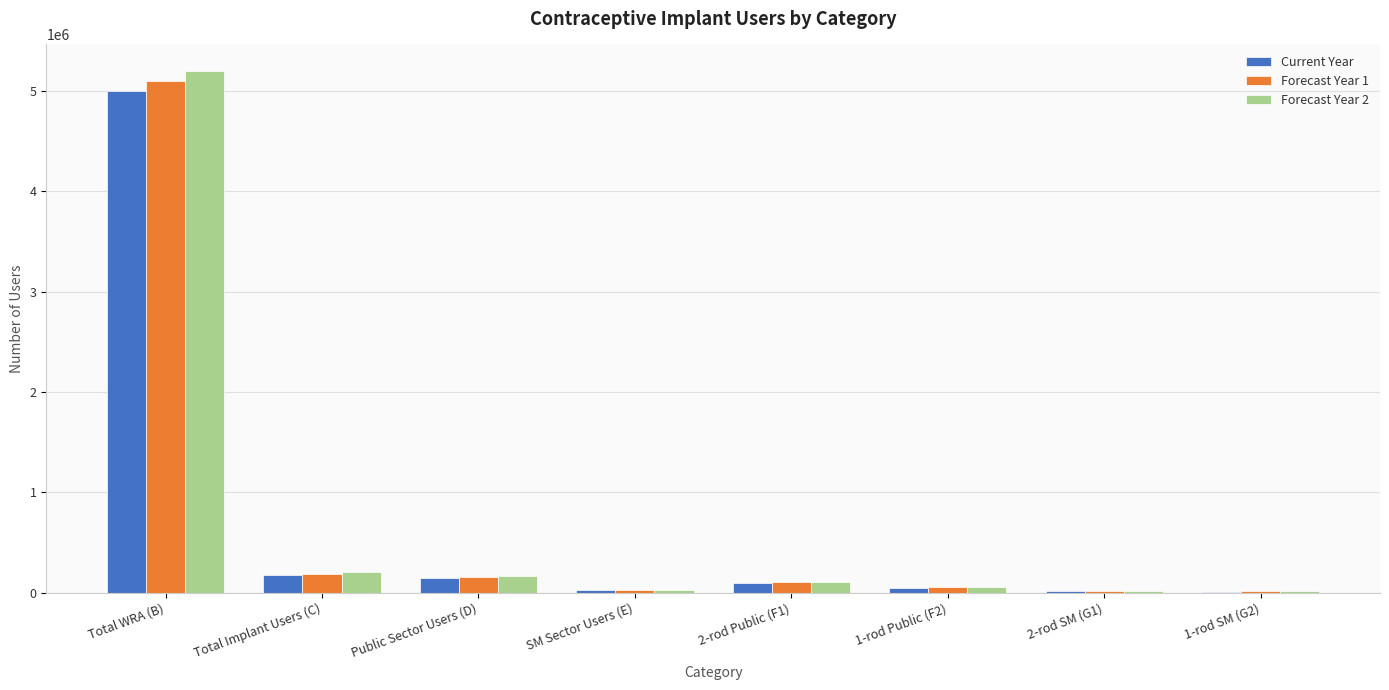

Where does the Forecast Year 2 series first go above 109452?

Total WRA (B)